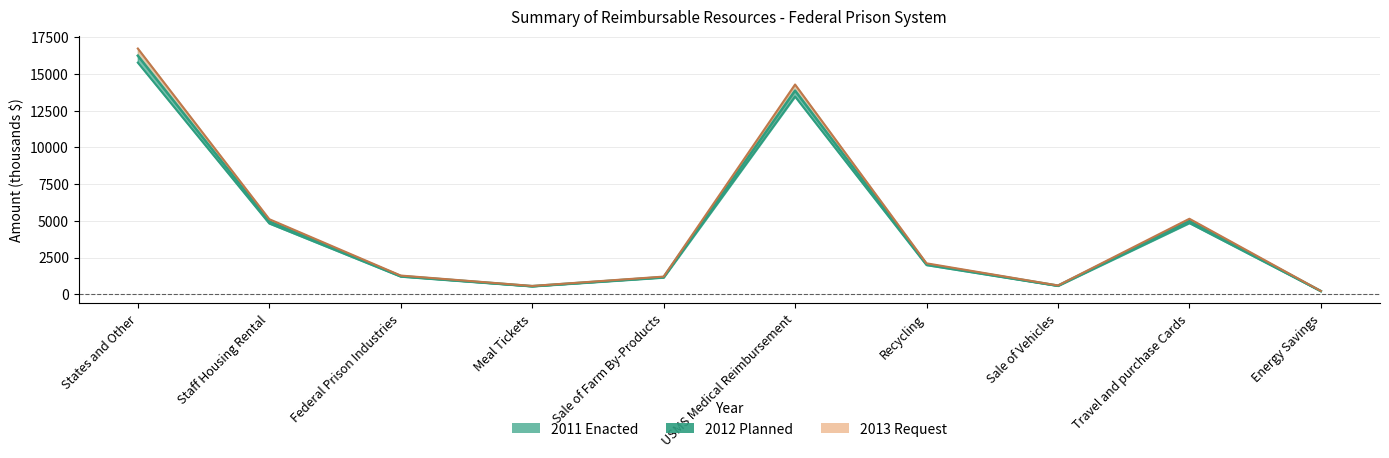

The 2012 Planned series shows 18981 at USMS Medical Reimbursement. True or false?

False